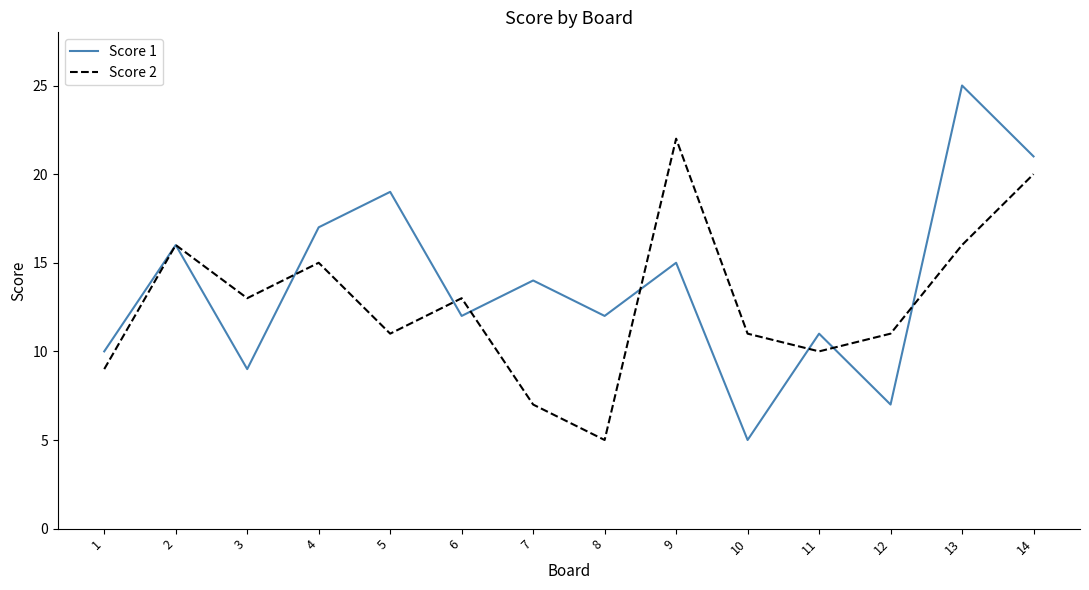

In Score 1, how many points are higher than both neighbors (excluding endpoints)?

6